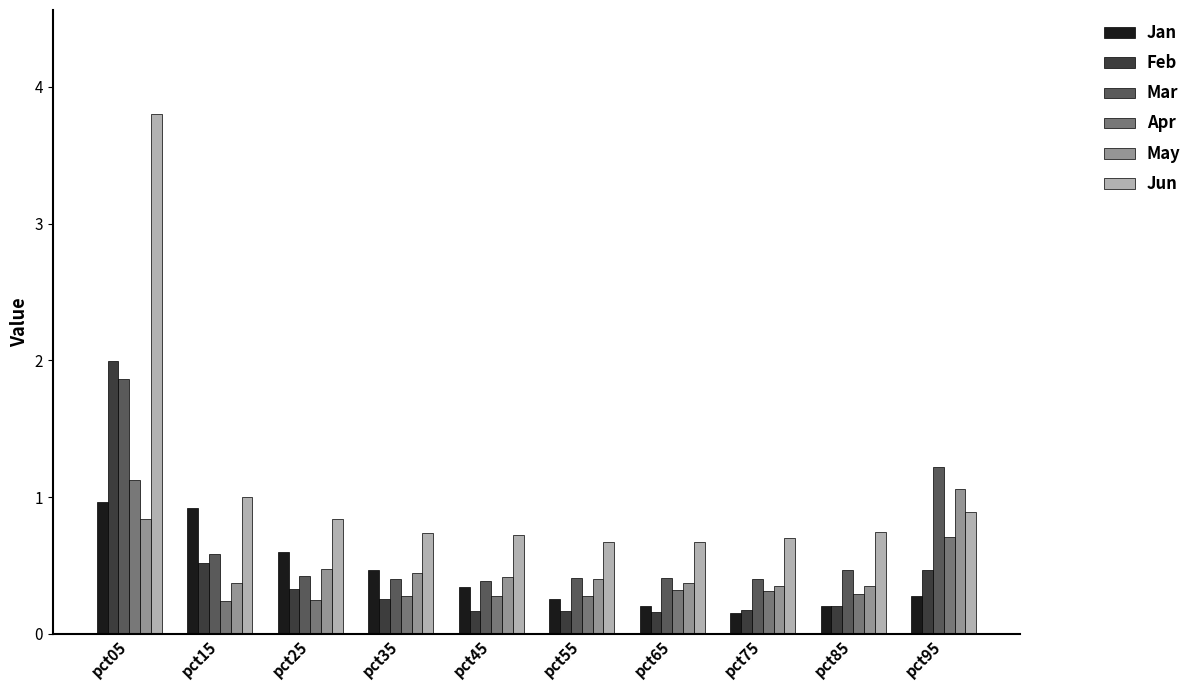

Which category has the highest value in the Apr series?

pct05